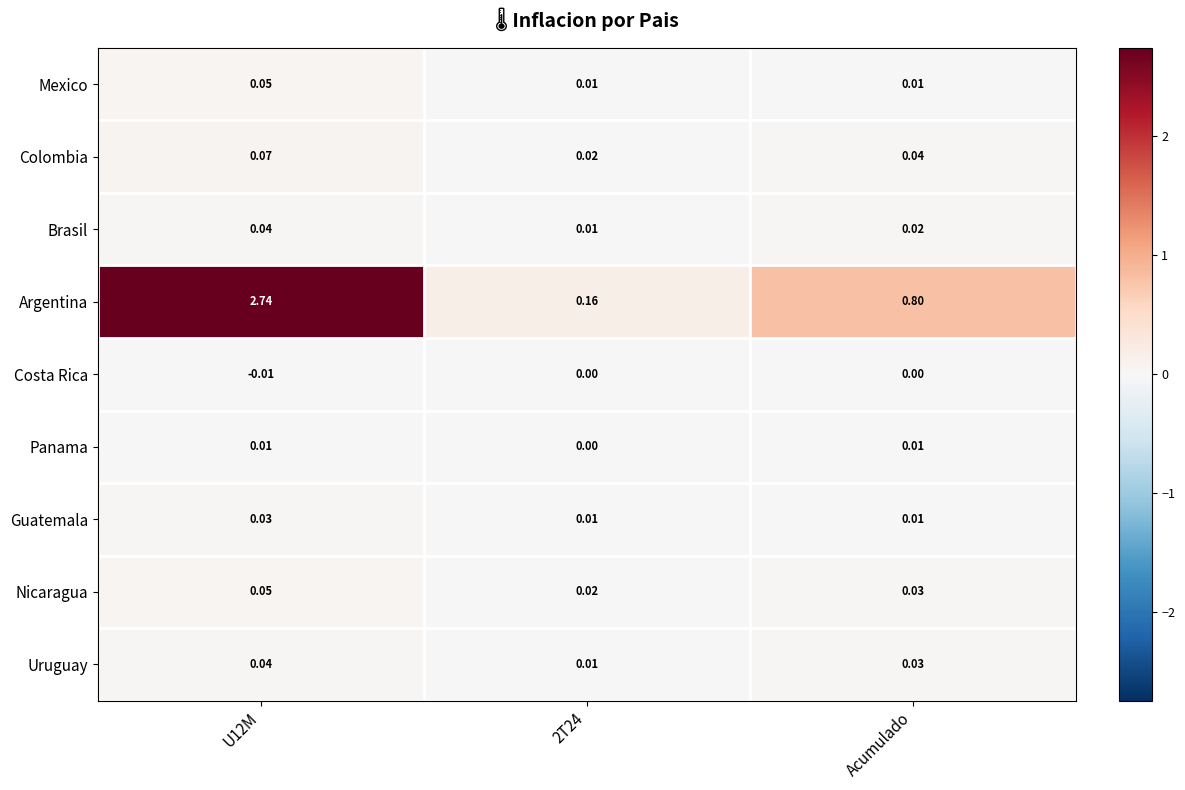

At which label is Argentina closest to 1?

Acumulado